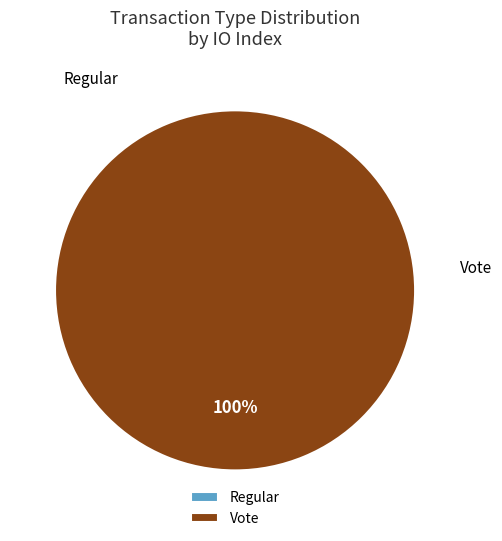

Is it true that Vote is 100% of the pie?

True